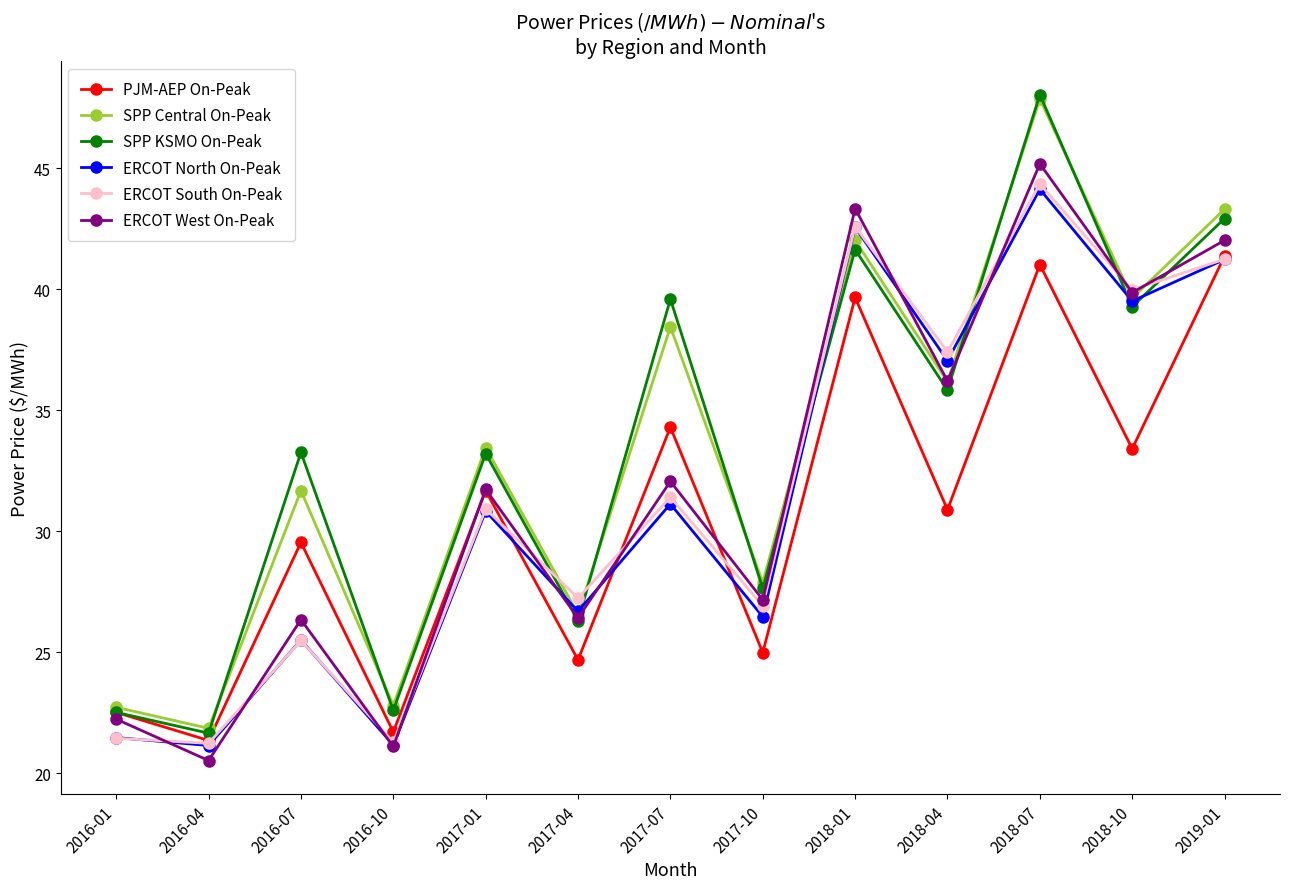

True or false: SPP KSMO On-Peak and ERCOT South On-Peak cross at least once.

True